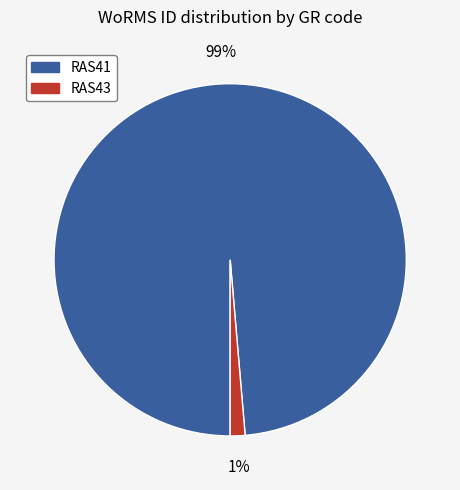

Count the number of slices in the pie.

2